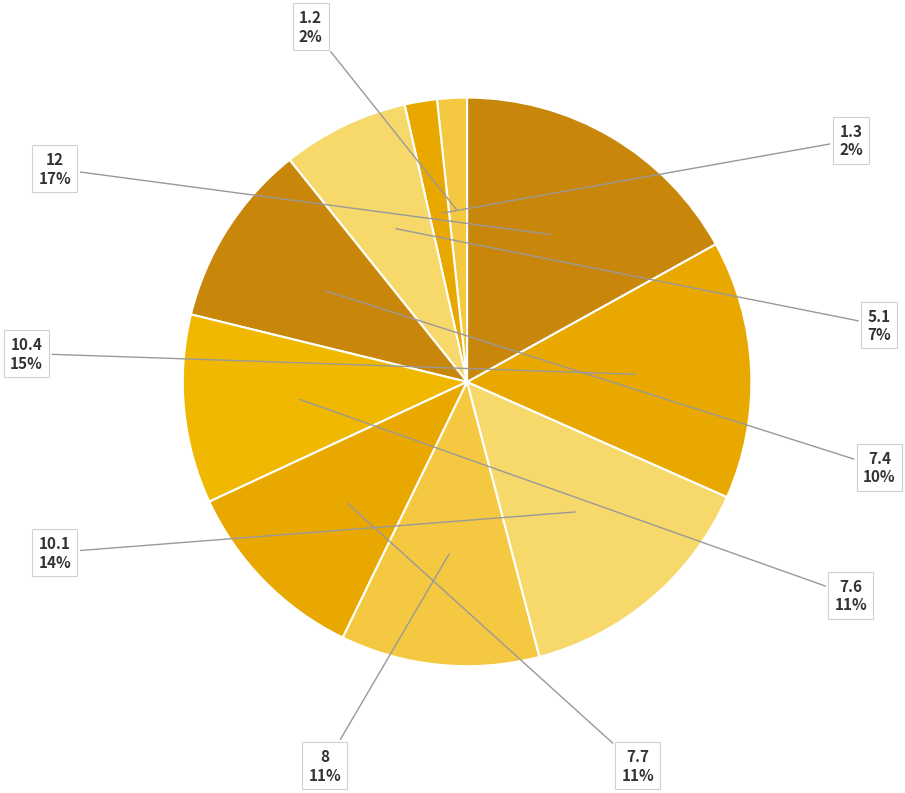

How many segments does this pie chart have?

10